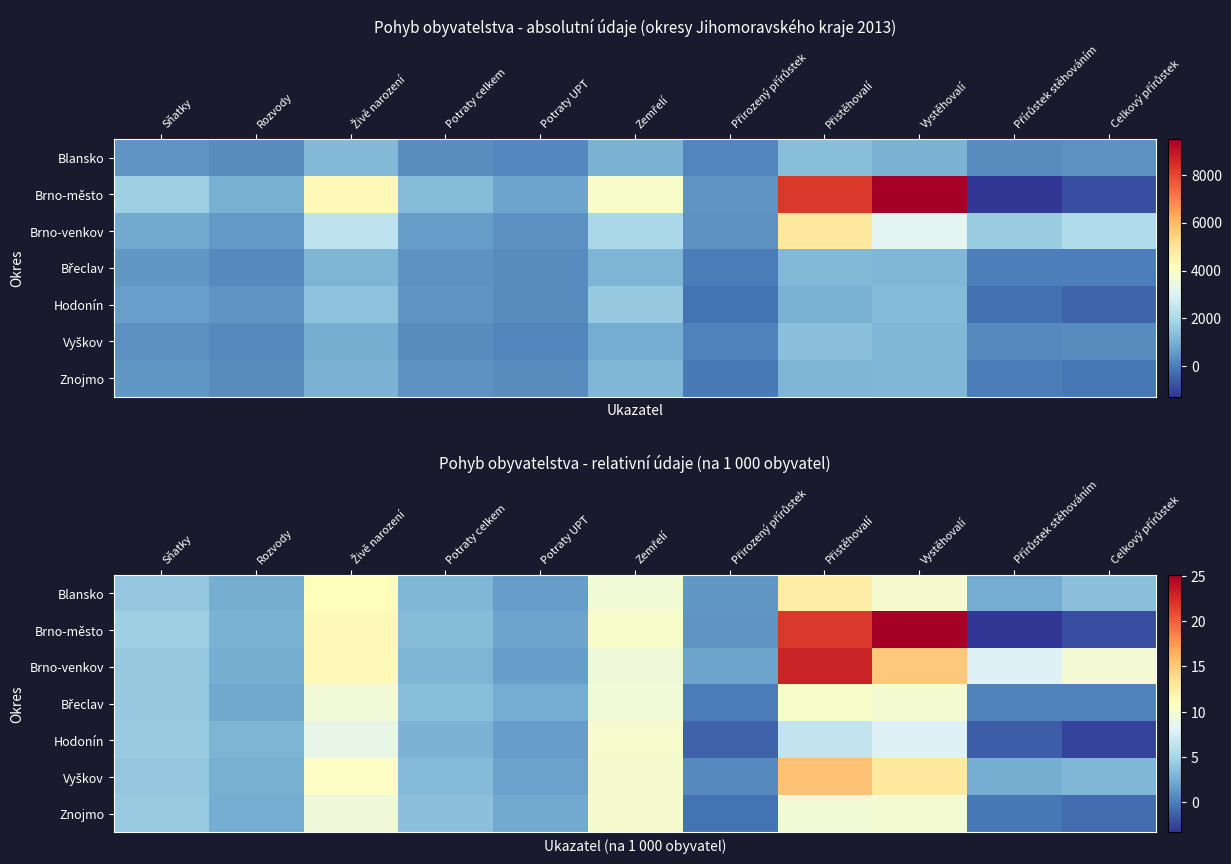

Rank the categories by Hodonín value from highest to lowest.

Zemřelí, Živě narození, Vystěhovalí, Přistěhovalí, Sňatky, Rozvody, Potraty celkem, Potraty UPT, Přirozený přírůstek, Přírůstek stěhováním, Celkový přírůstek